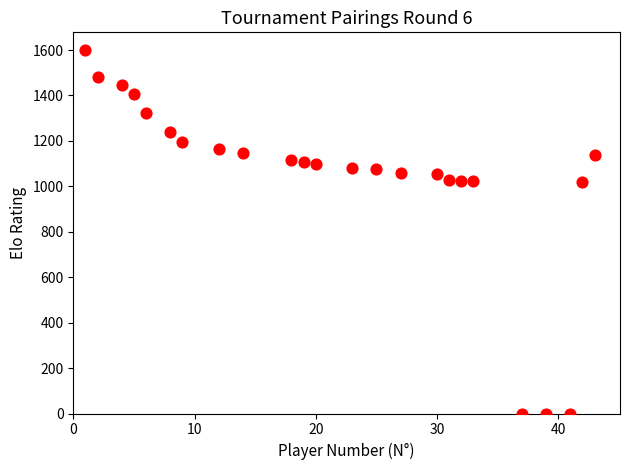

What is the range of X values (max minus min)?

42